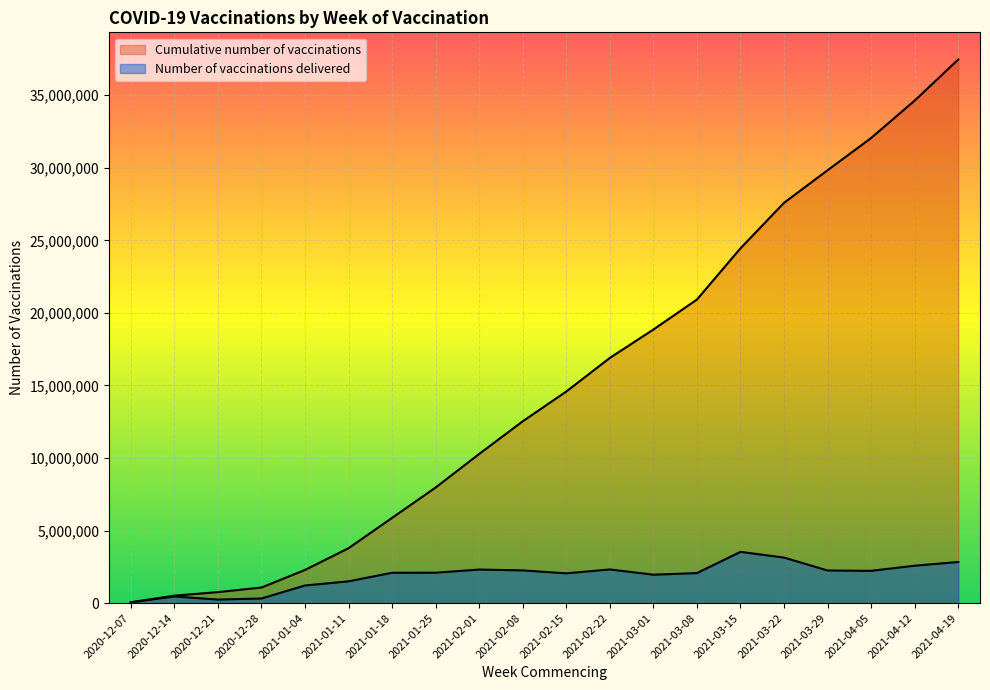

What is the smallest value displayed?

54724